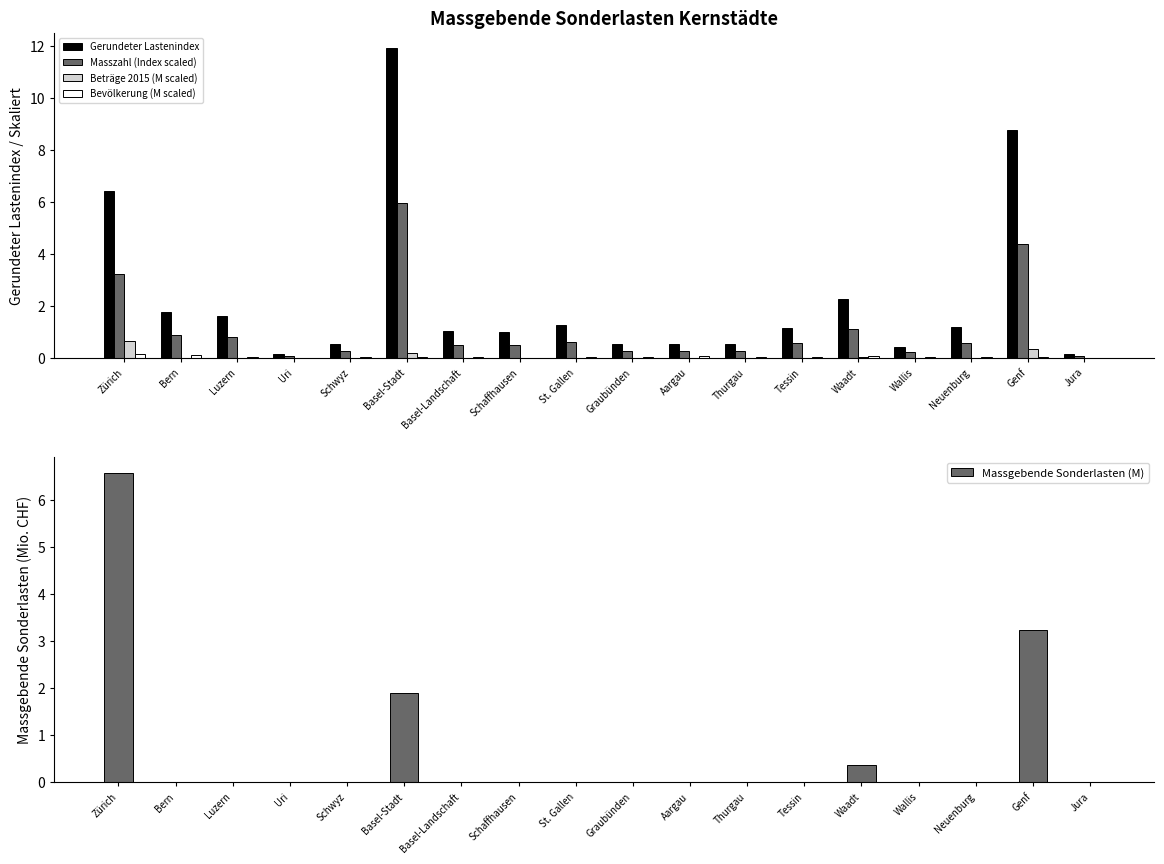

What is the highest value of the Massgebende Sonderlasten (M) series?

6.6